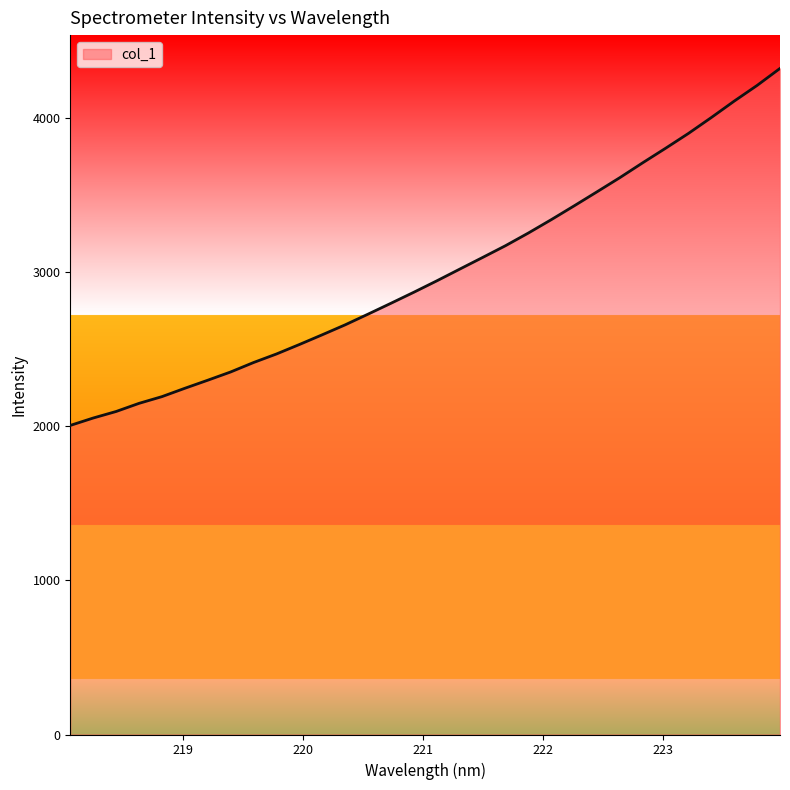

What is the difference between the maximum and minimum values?

2315.0